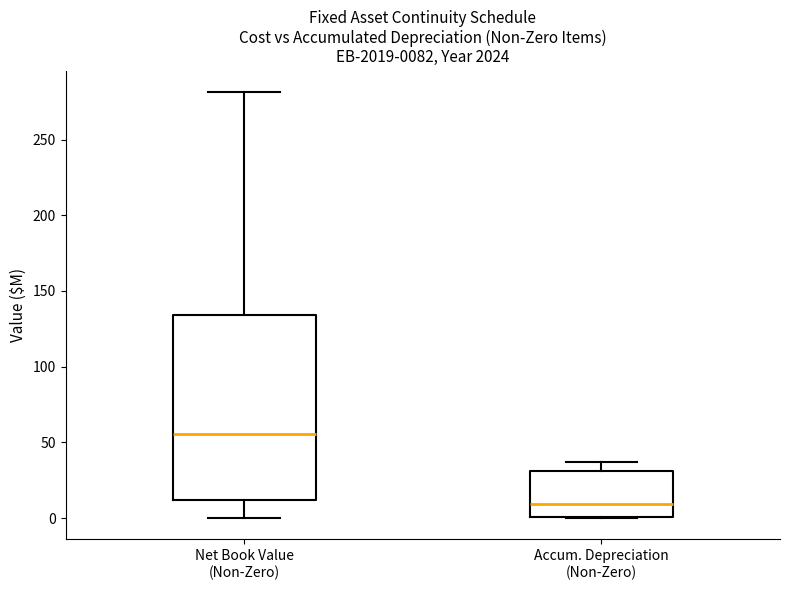

Comparing the boxes themselves (not the whiskers), which one is the tallest?

Net Book Value (Non-Zero)